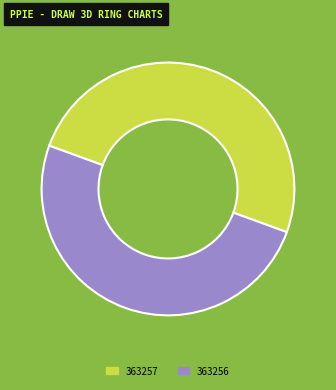

Approximately how many times larger is the value at 363256 compared to 363257?

1.0